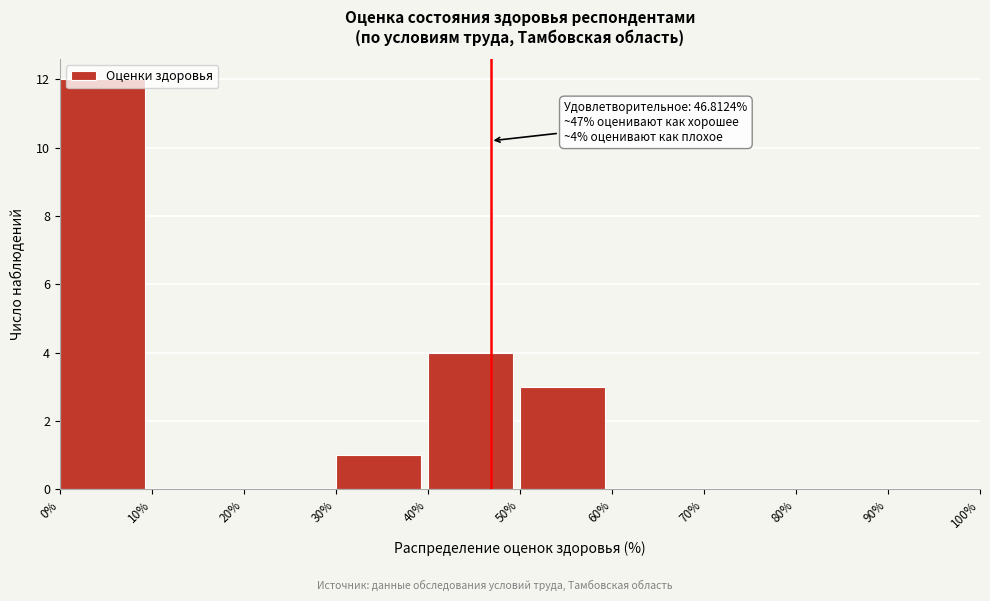

Over which range of the x-axis is the bar tallest?

0% to 10%